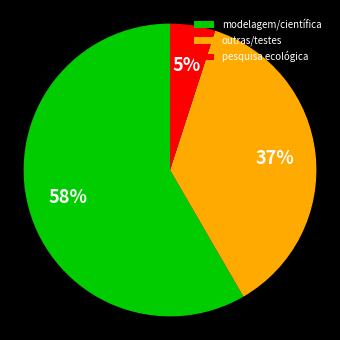

What percentage is the pesquisa ecológica slice, to the nearest percent?

5%